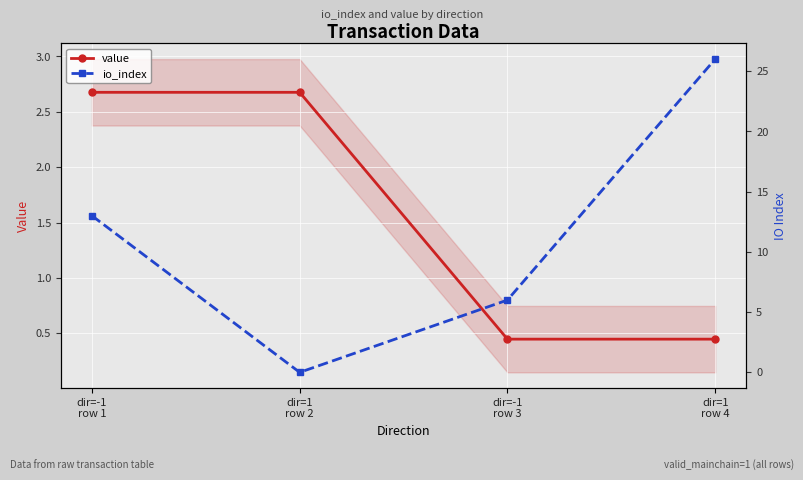

What is the label of the 2nd point from the right?

dir=-1
row 3